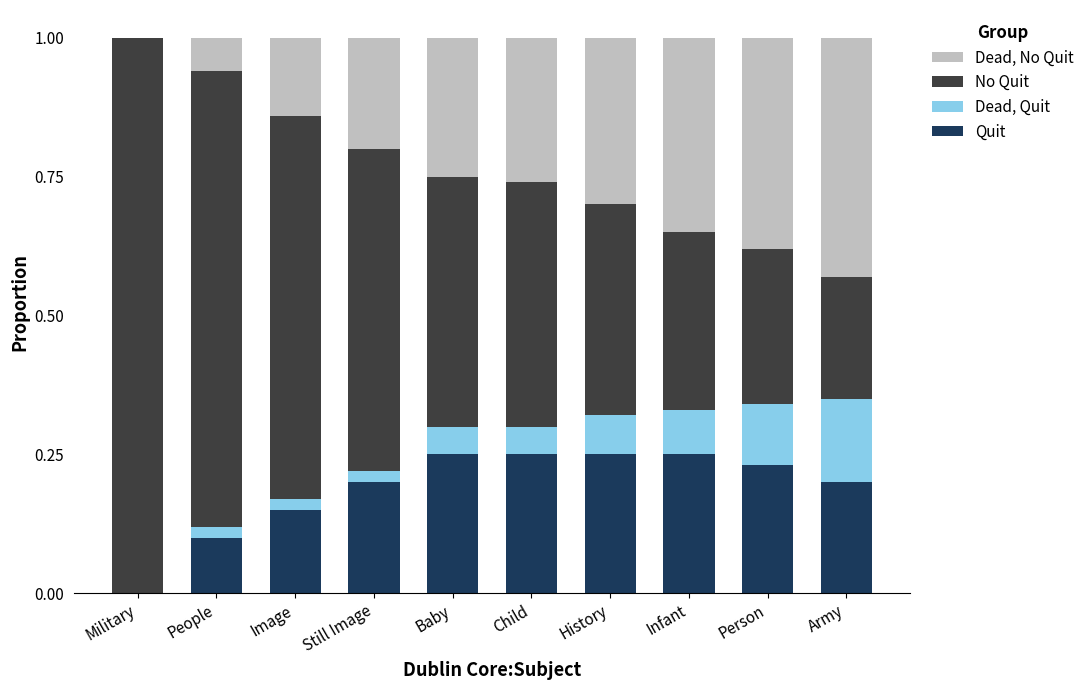

What is the total value across all series at Infant?

1.0